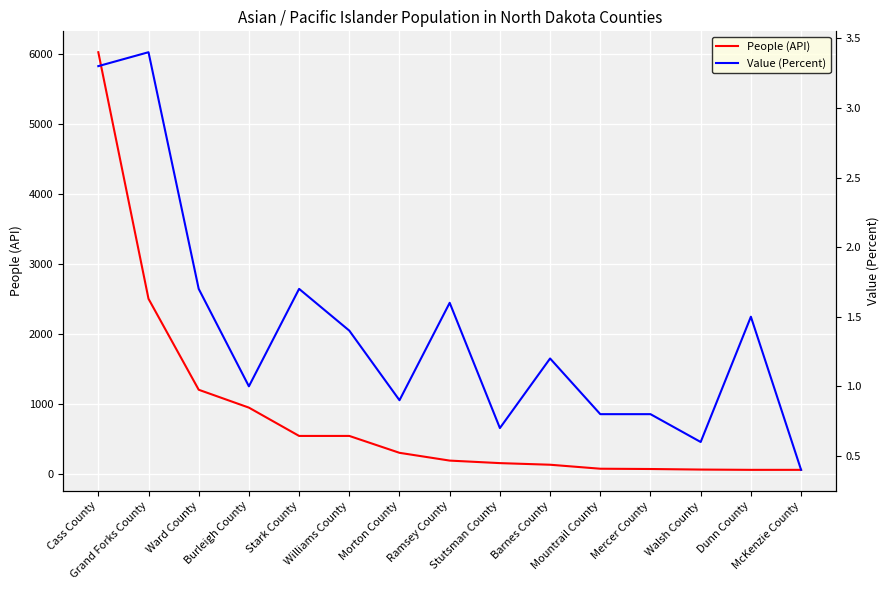

What are all the series names shown in the legend?

People (API), Value (Percent)